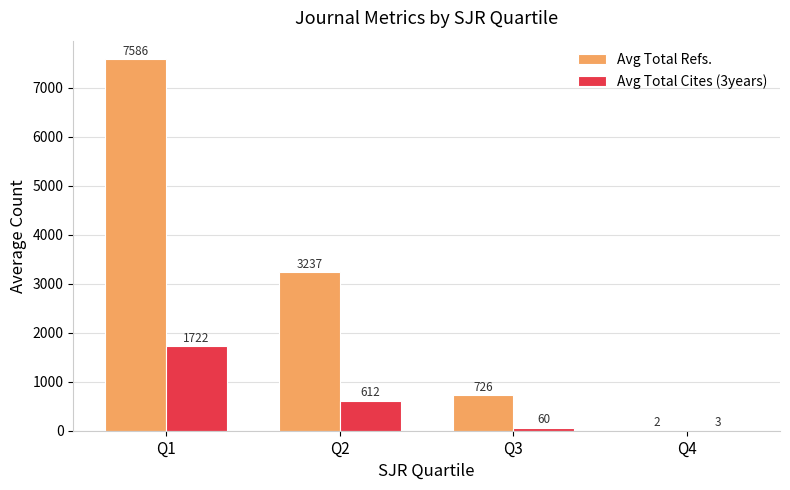

Is it true that Avg Total Cites (3years) equals 3.0 at Q4?

True